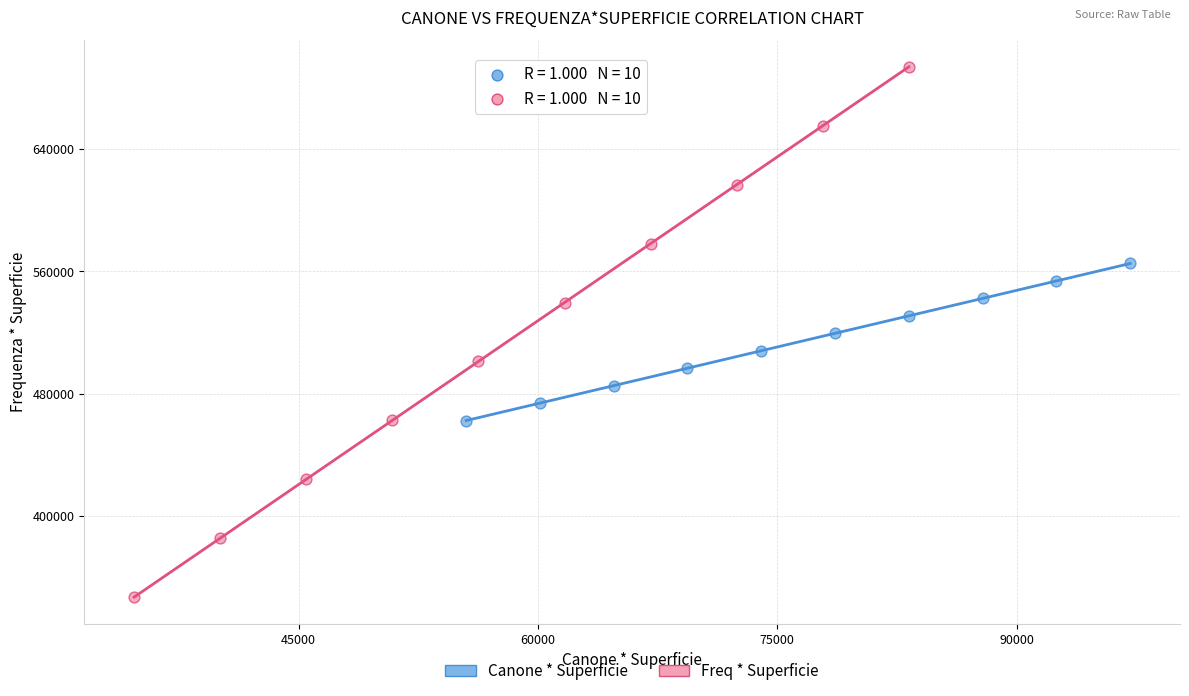

Which series reaches the maximum Y coordinate?

Freq * Superficie